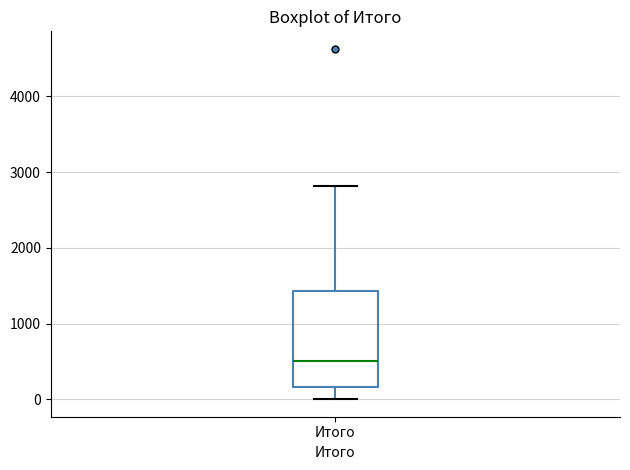

Where does the upper whisker of the box for Итого end on the y-axis? The values are not printed on the chart, so give them approximately, as read against the axis.

2800